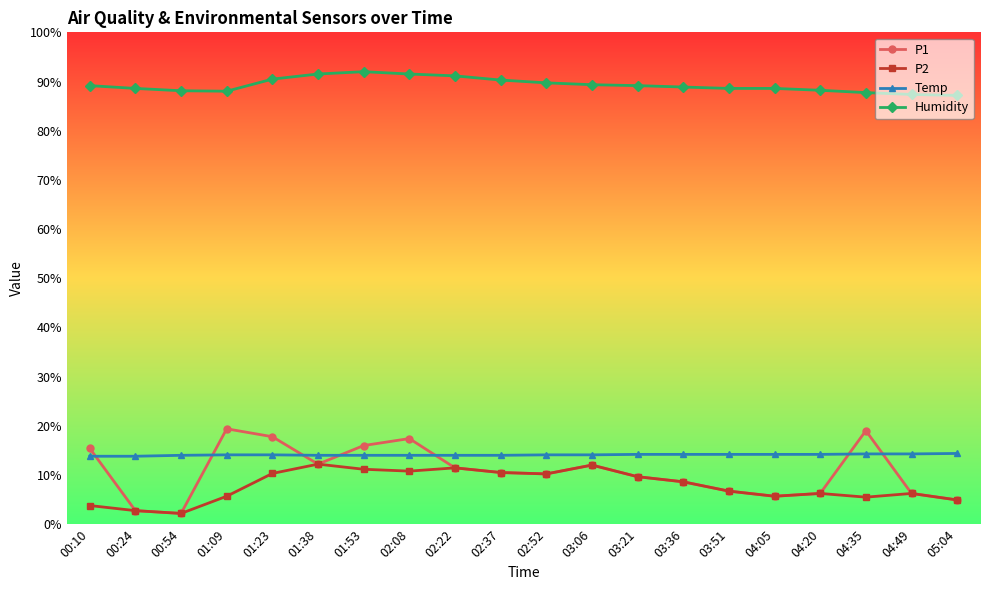

How many data points does each series have?

20